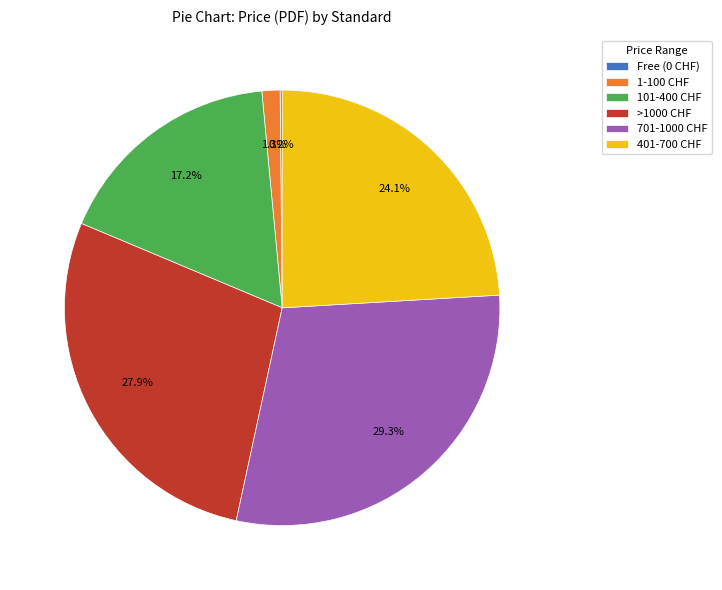

What is the ratio of the value at 101-400 CHF to the value at >1000 CHF?

0.6